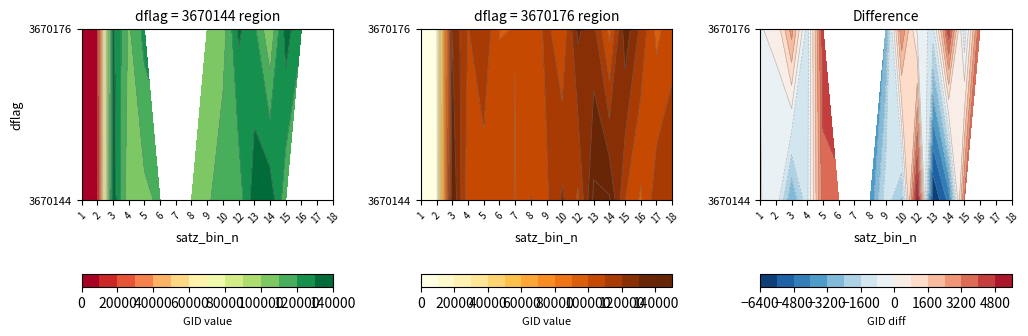

Reading left to right, list all the values displayed in this chart.

3670144: 1=1720.5	2=3996.0	3=136688.0	4=102751.0	5=107253.0	6=112104.0	7=104071.0	8=106324.0	9=107081.0	10=119351.0	12=113644.0	13=135936.0	14=136889.0	15=113477.0	17=119873.0	18=120740.0
3670176: 1=4463.0	2=6551.0	3=132606.0	4=108308.0	5=123366.0	6=0.0	7=0.0	8=0.0	9=109895.0	10=104431.0	12=132076.0	13=121942.0	14=101013.0	15=134821.0	17=0.0	18=0.0